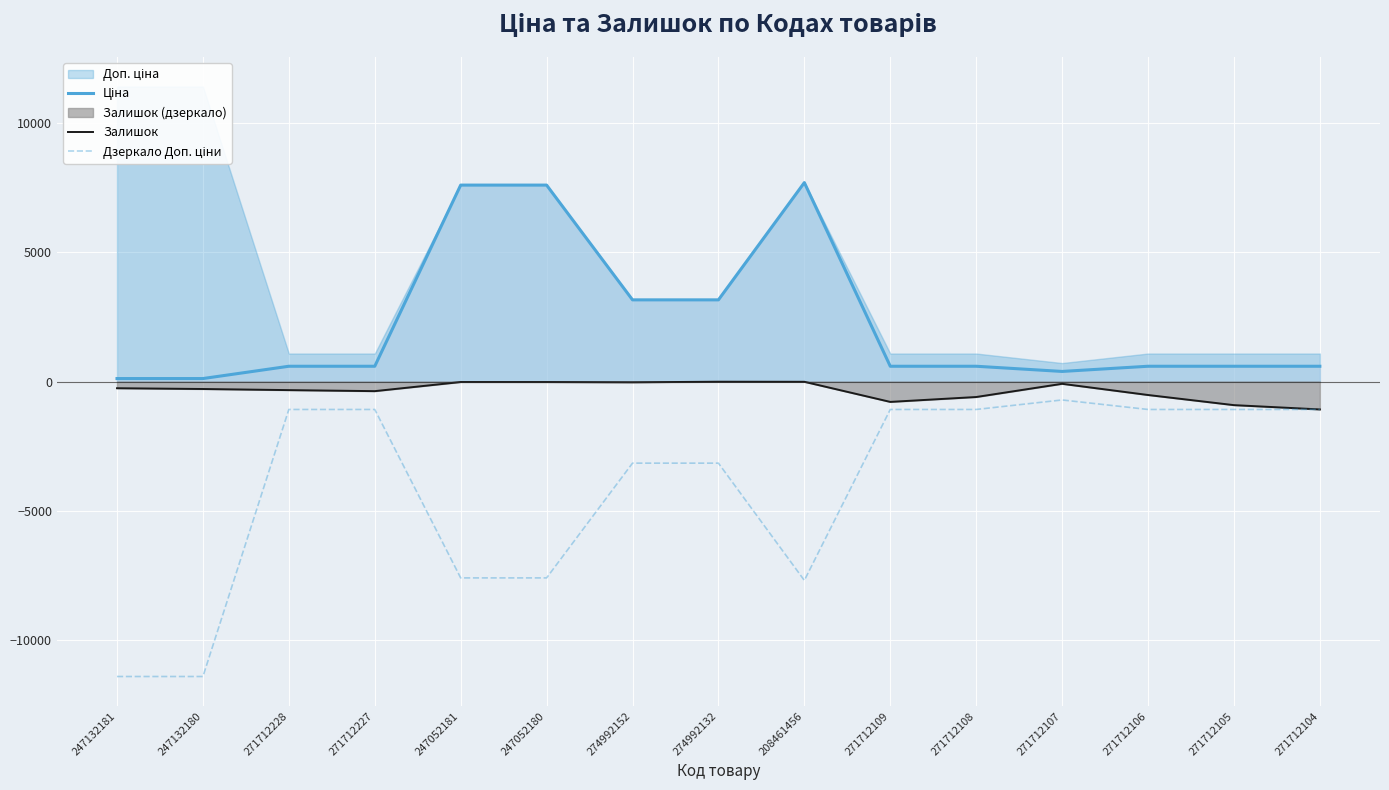

Reading right to left, list all the values displayed in this chart.

Ціна: 589.9	589.9	589.9	389.3	589.9	589.9	7693.1	3157.9	3157.9	7596.5	7596.5	589.9	589.9	114.1	114.1
Залишок: -1080.0	-914.0	-522.0	-89.0	-600.0	-789.0	-11.0	-8.0	-31.0	-21.0	-20.0	-373.0	-333.0	-290.0	-260.0
Дзеркало Доп. ціни: -1081.7	-1081.7	-1081.7	-714.0	-1081.7	-1081.7	-7693.1	-3158.0	-3158.0	-7596.5	-7596.5	-1081.7	-1081.7	-11410.0	-11410.0